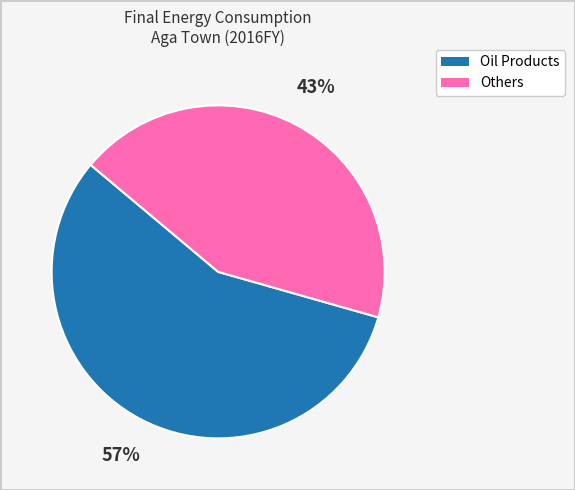

To the nearest percent, what is the average slice percentage?

50%